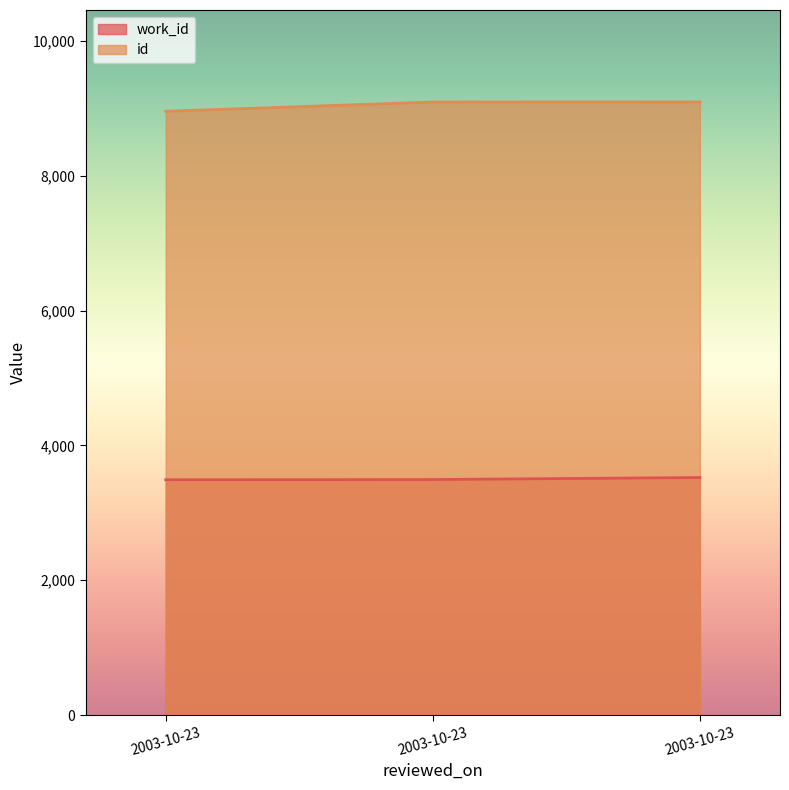

Reading left to right, what are all the values shown in this chart?

work_id: 2003-10-23=3490	2003-10-23=3493	2003-10-23=3523
id: 2003-10-23=8955	2003-10-23=9092	2003-10-23=9093